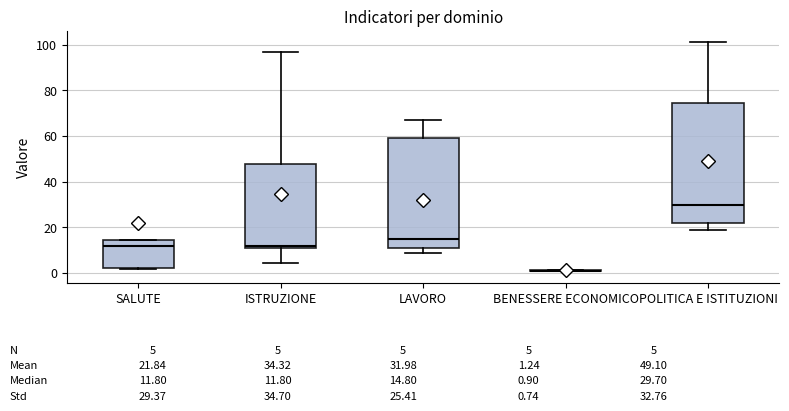

Which box is the tallest, from its lower edge to its upper edge?

POLITICA E ISTITUZIONI